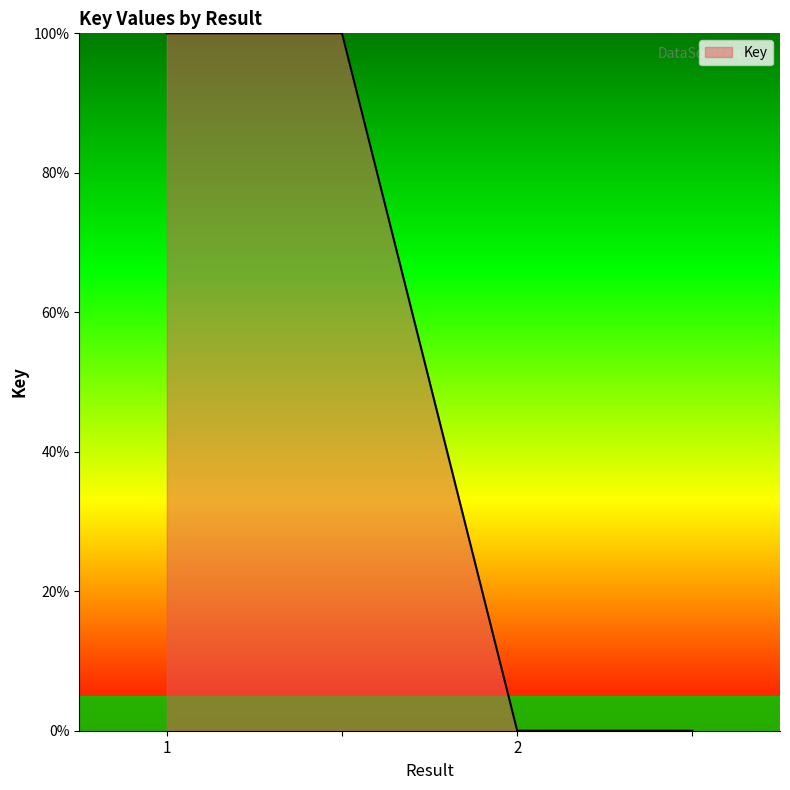

What is the greatest value displayed?

100